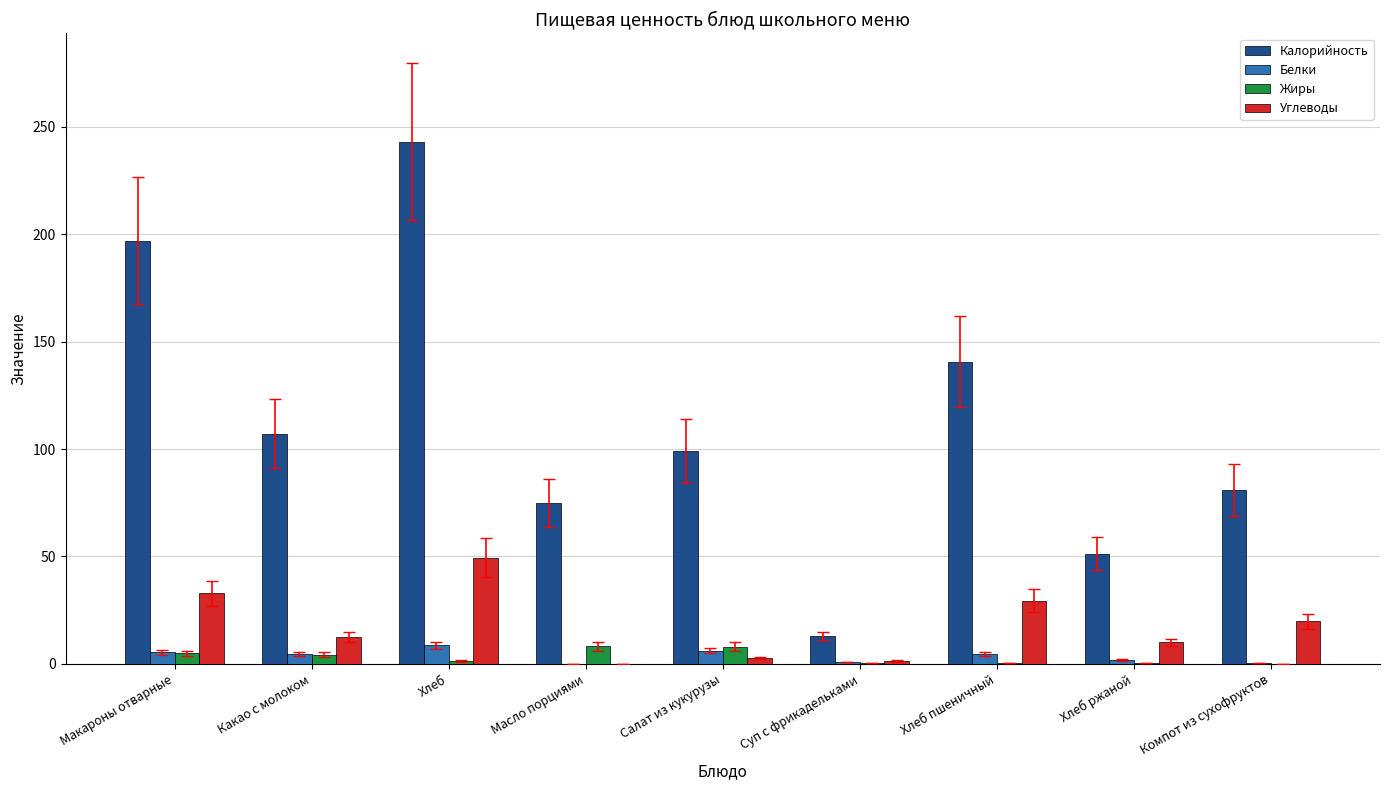

What are all the series names shown in the legend?

Калорийность, Белки, Жиры, Углеводы